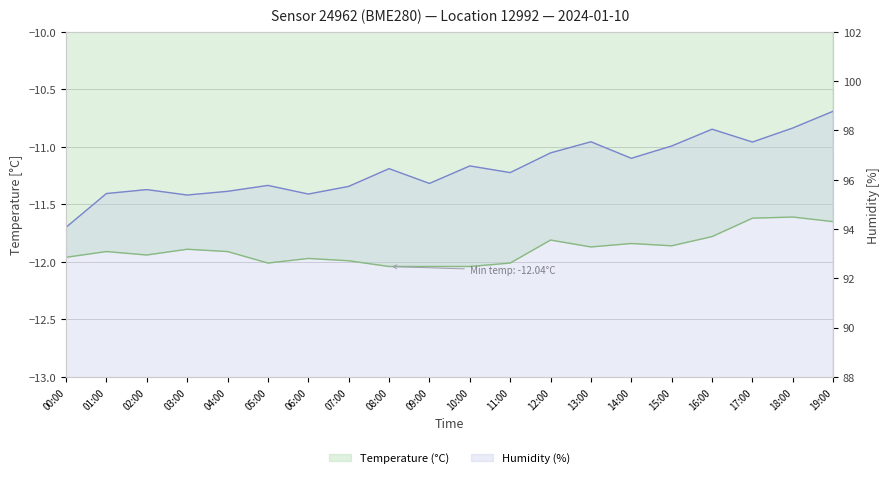

What is the label of the 1st point from the left?

00:00